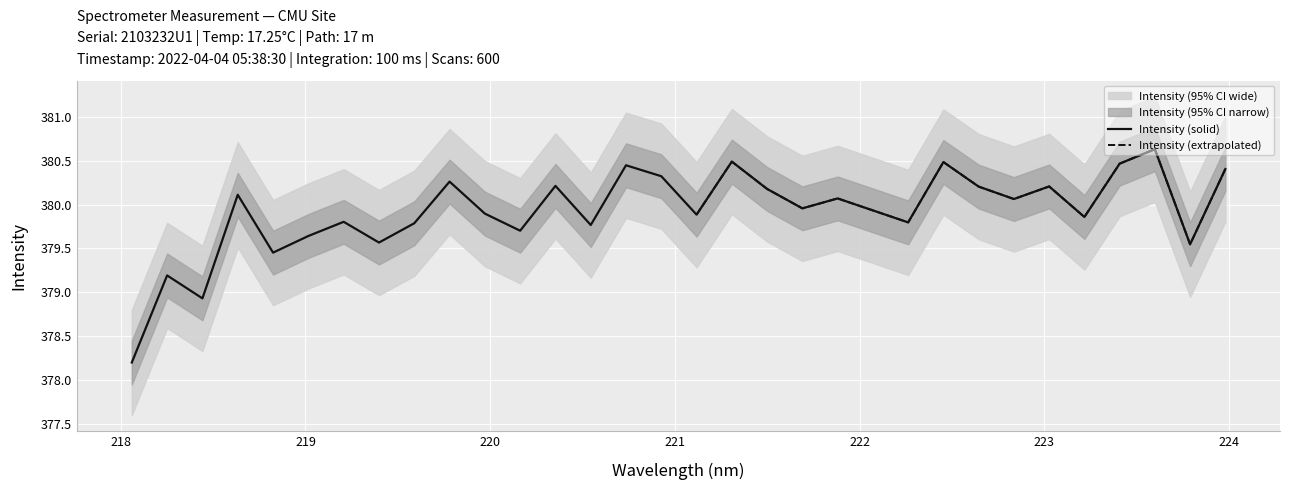

What is the maximum value for Intensity (solid)?

380.6